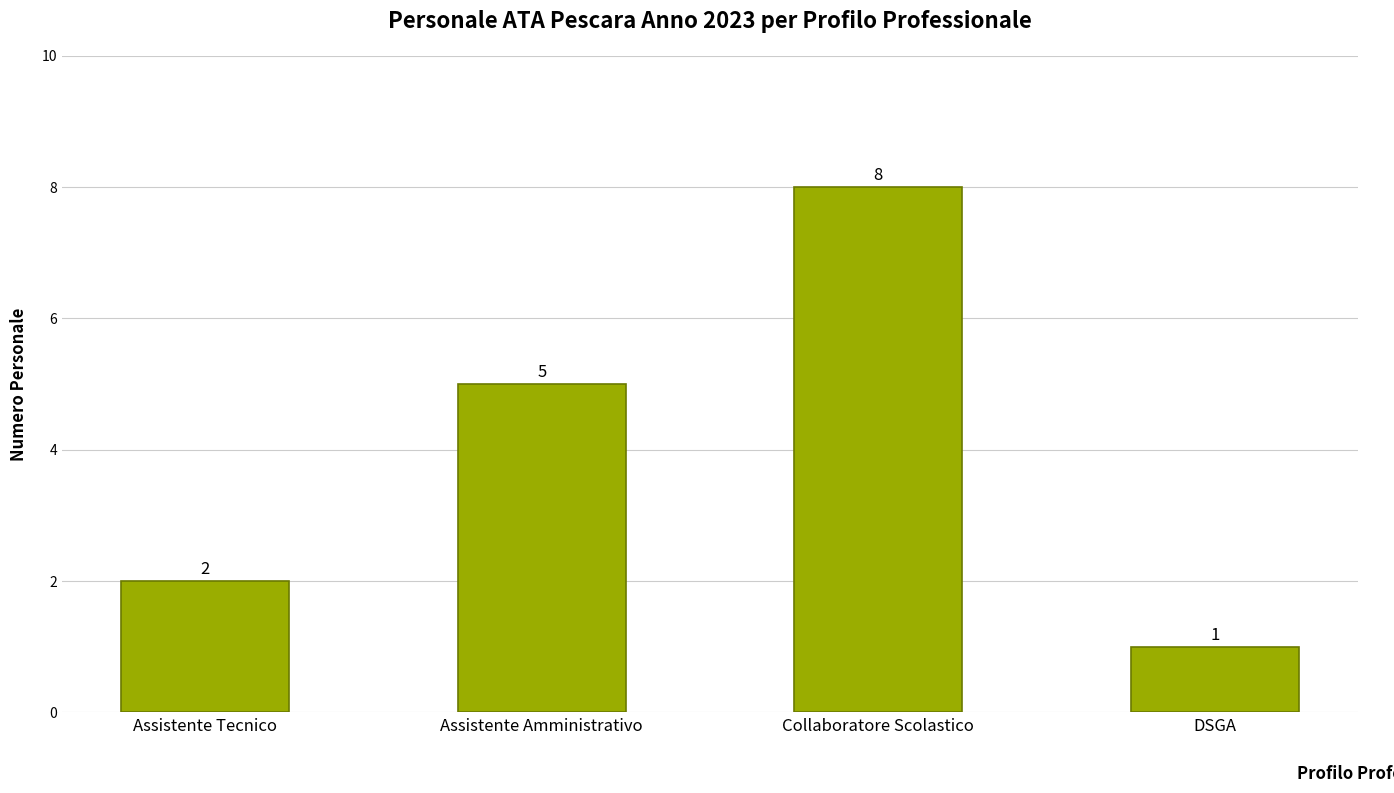

Rank the categories by value from lowest to highest.

DSGA, Assistente Tecnico, Assistente Amministrativo, Collaboratore Scolastico